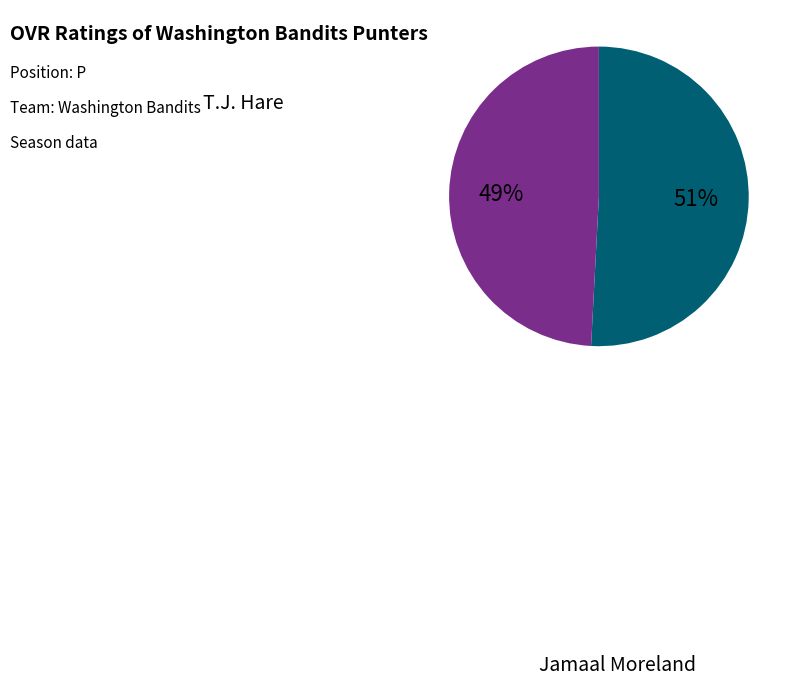

To the nearest percent, what is the difference between the largest and smallest slice percentages?

2%